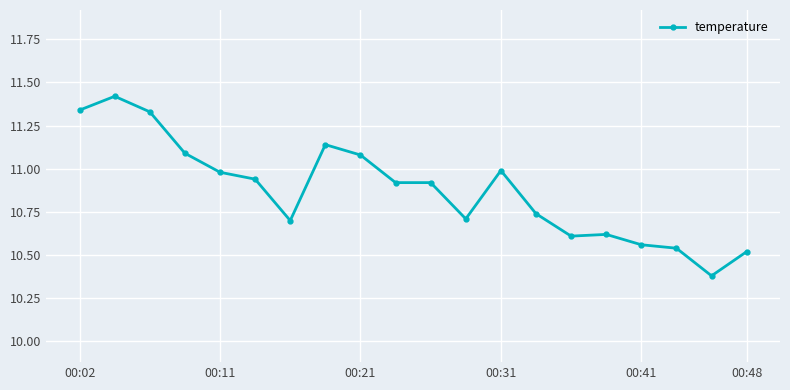

True or false: there are more than 1 points higher than both neighbors.

True